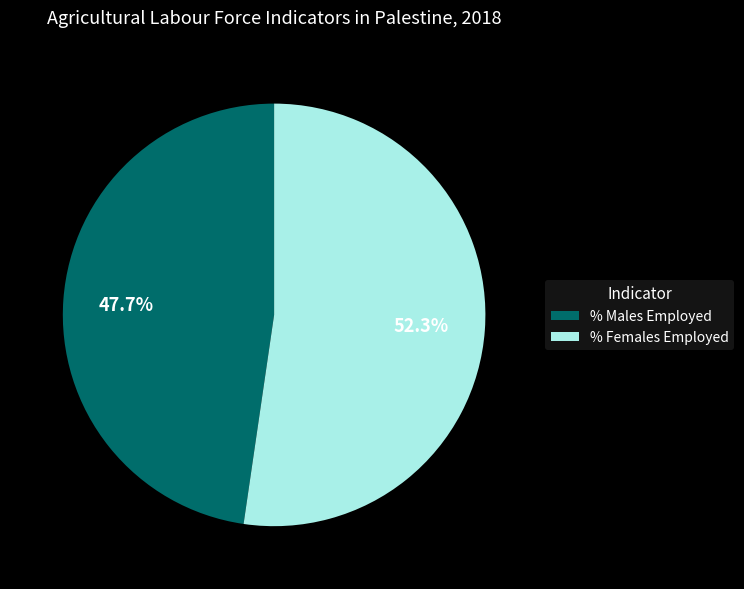

What is the total percentage of % Females Employed and % Males Employed?

100.0%